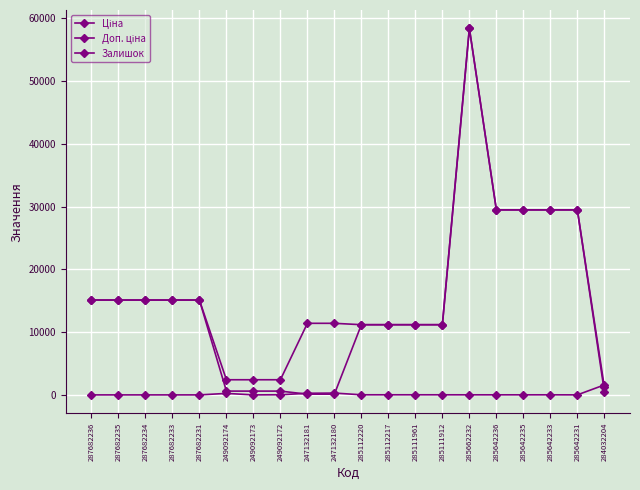

What is the label of the 14th point from the right?

249092173